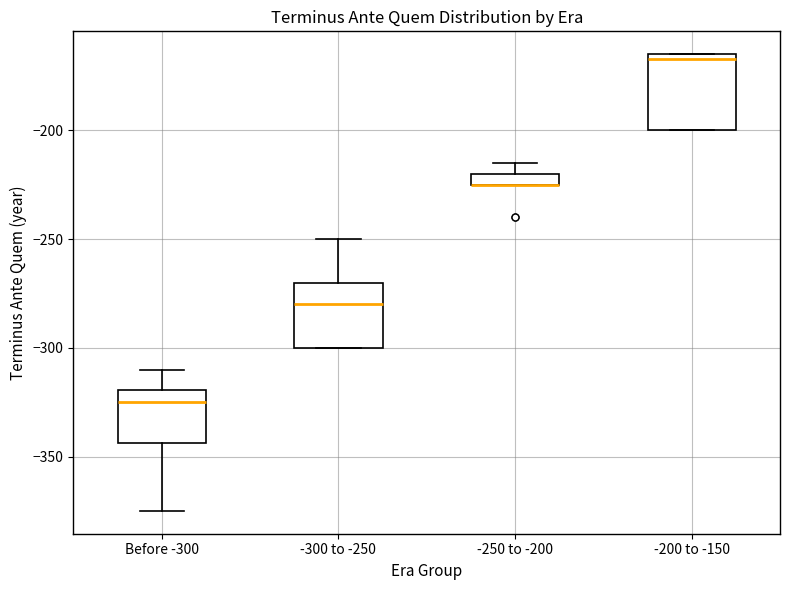

Where does the median line of the box for -300 to -250 sit on the y-axis? The values are not printed on the chart, so give them approximately, as read against the axis.

-280